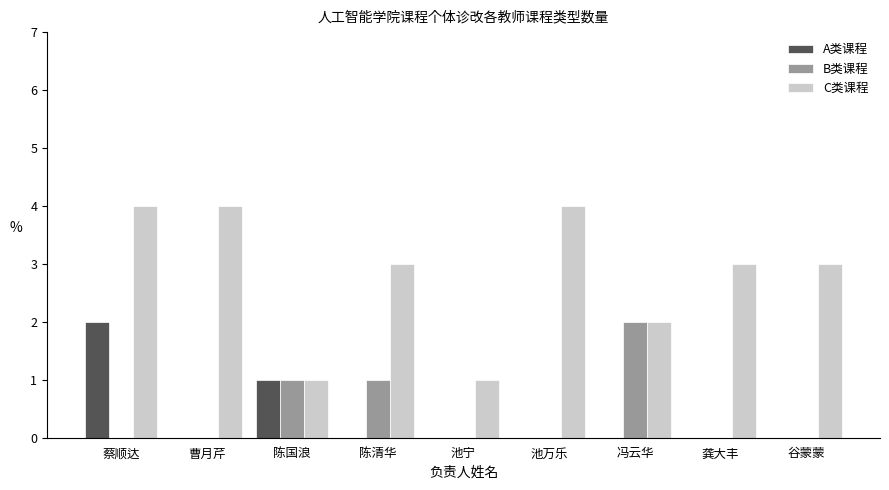

What is the sum of all C类课程 values?

25